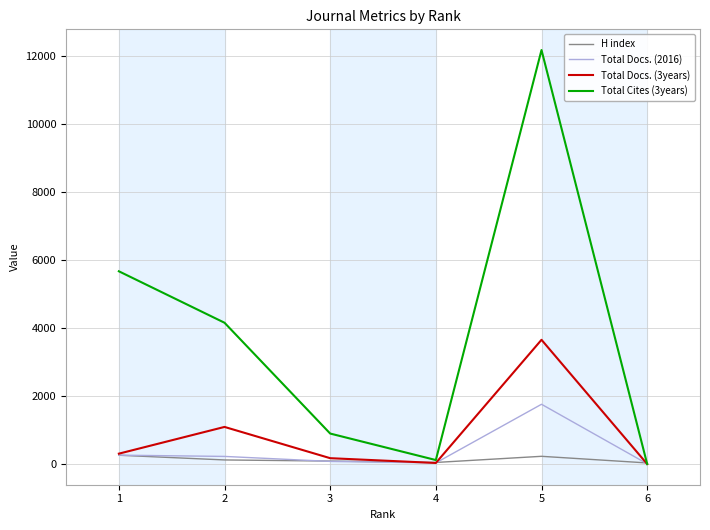

What is the sum of all Total Cites (3years) values?

23034